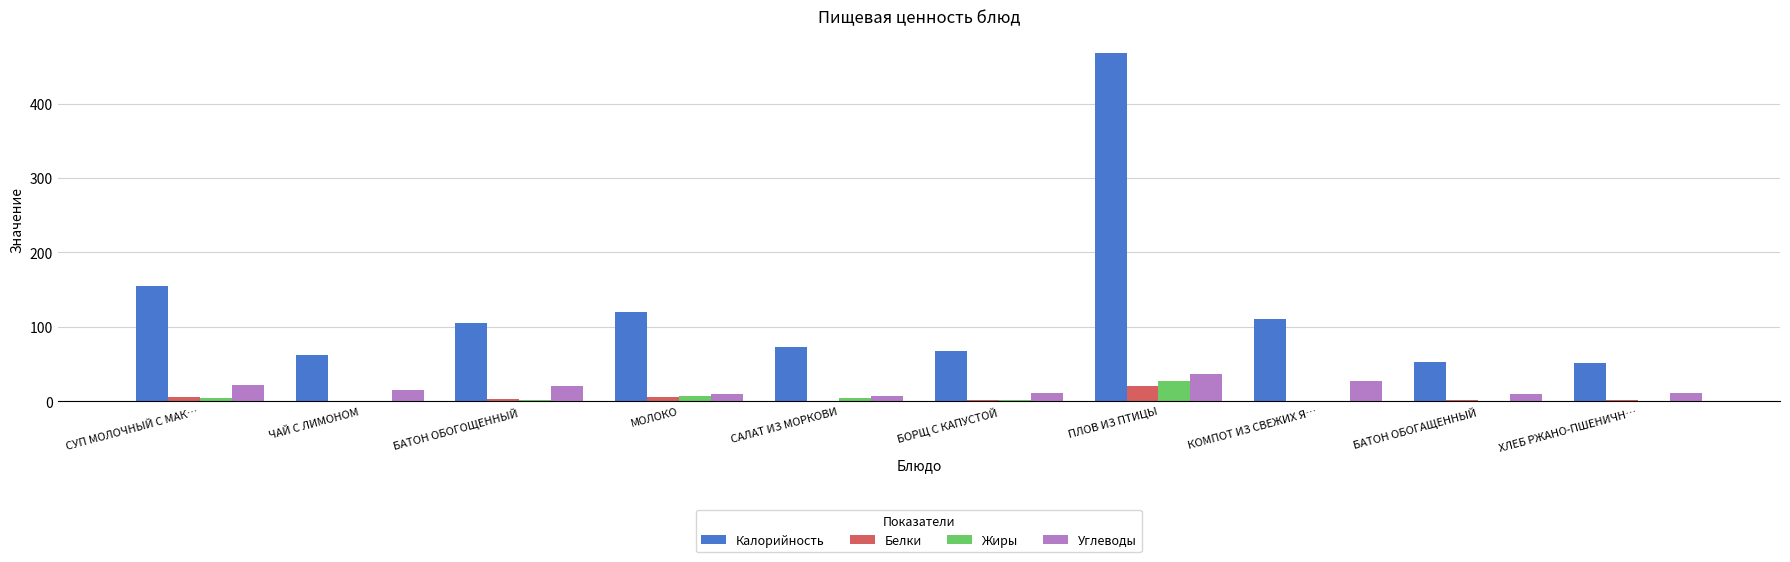

Which series has the largest range (max minus min)?

Калорийность